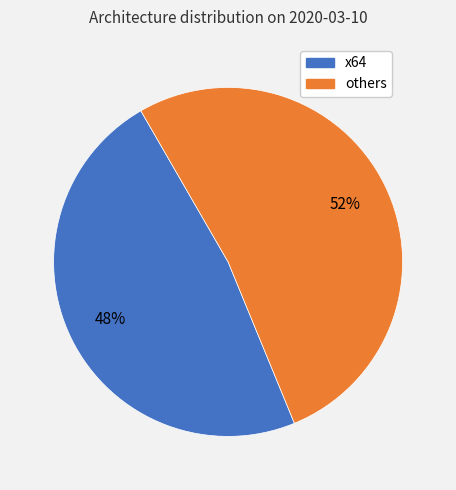

To the nearest percent, what is the difference between the largest and smallest slice percentages?

4%